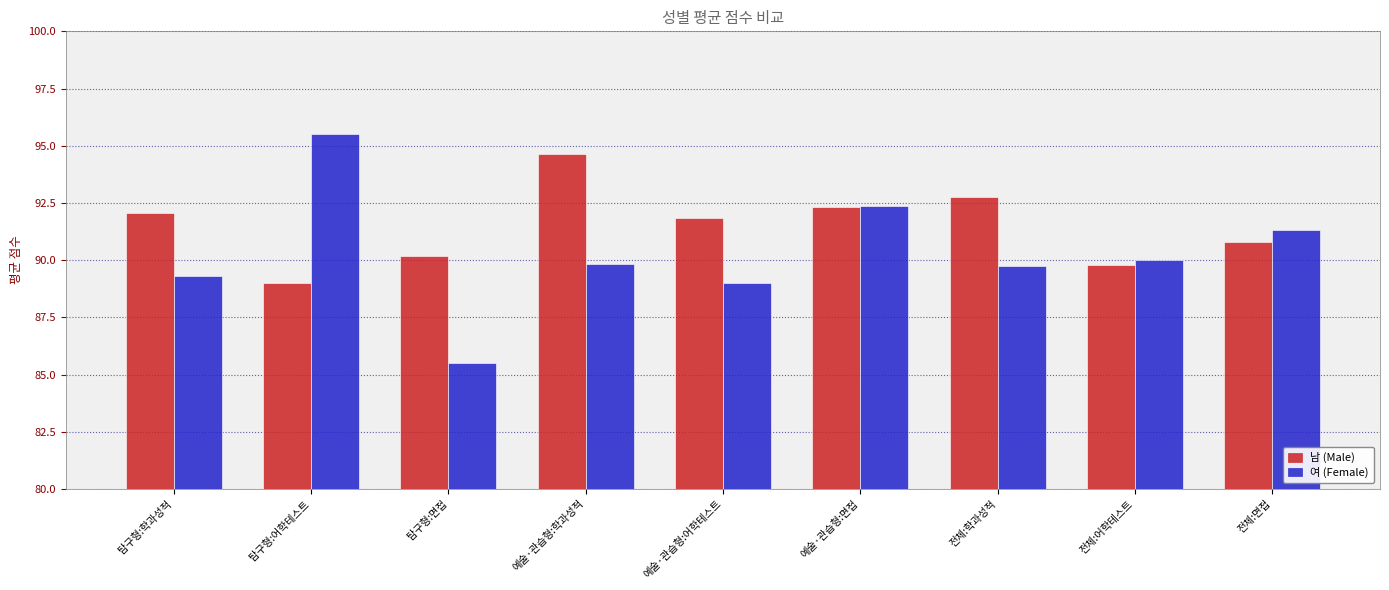

Between 예술·관습형:면접 and 전체:학과성적, which series saw the biggest shift?

여 (Female)